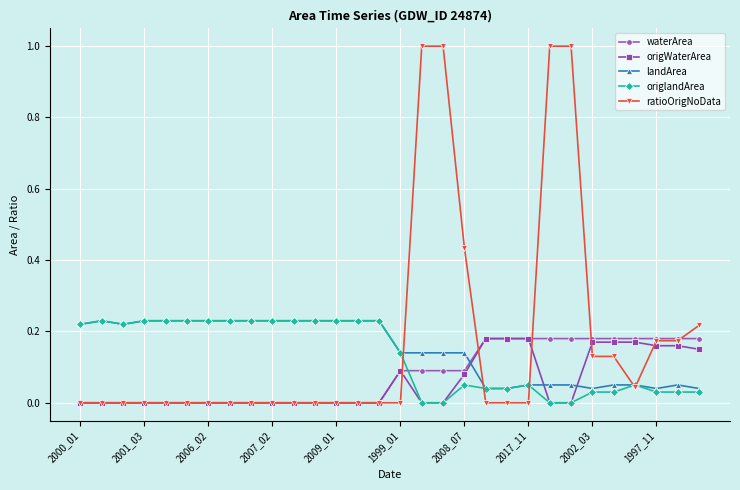

What is the value of the ratioOrigNoData point at the 18th from the left?

1.0